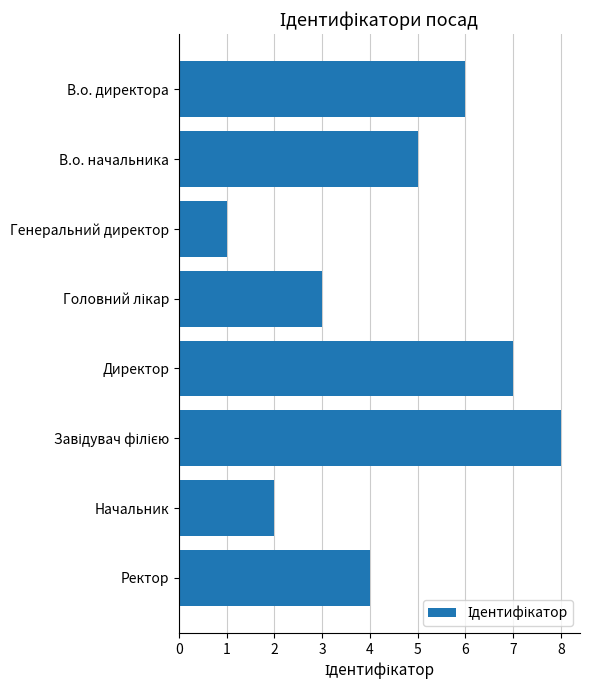

What is the sum of the values at В.о. начальника and Ректор?

9